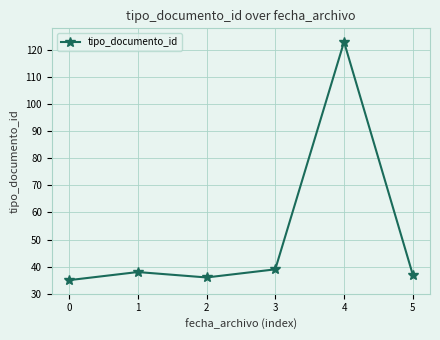

Approximately how many times larger is the value at 1 compared to 3?

1.0